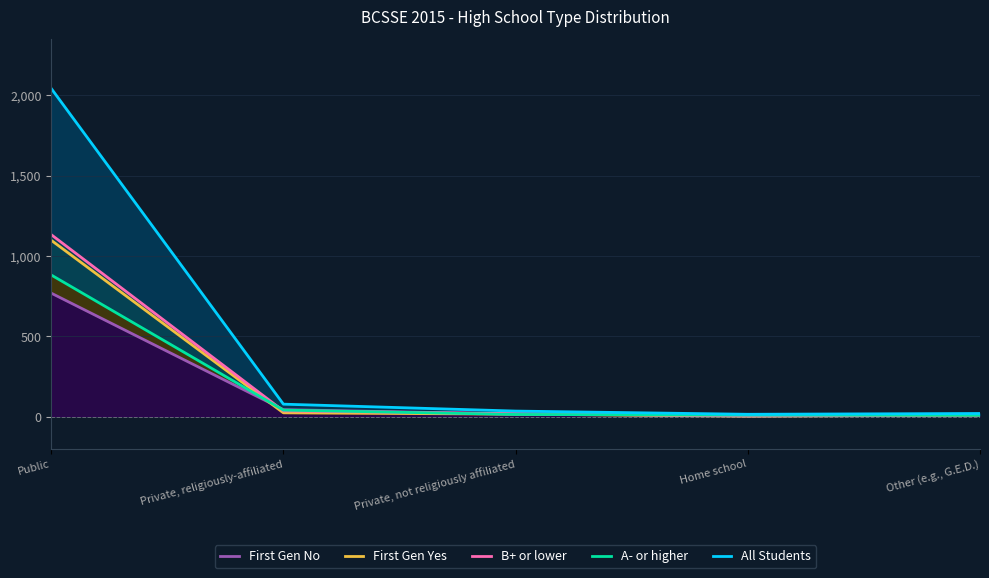

Where does the B+ or lower series first go above 18?

Public